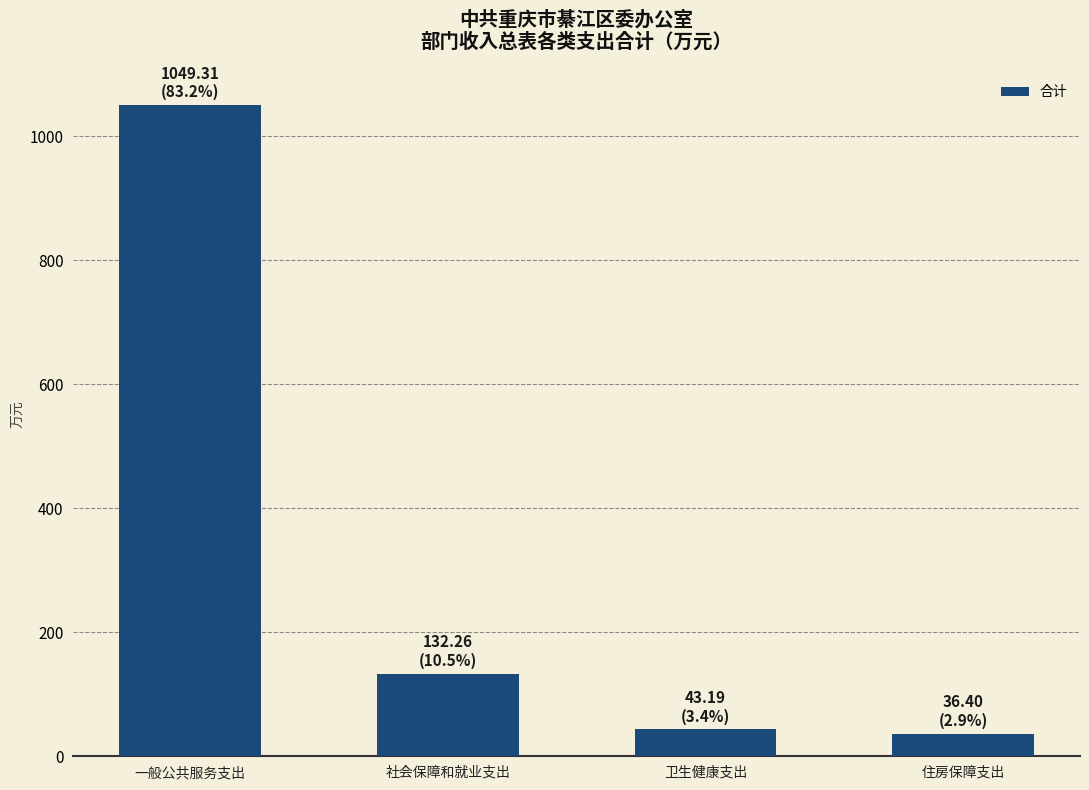

What position from the right is 一般公共服务支出?

4